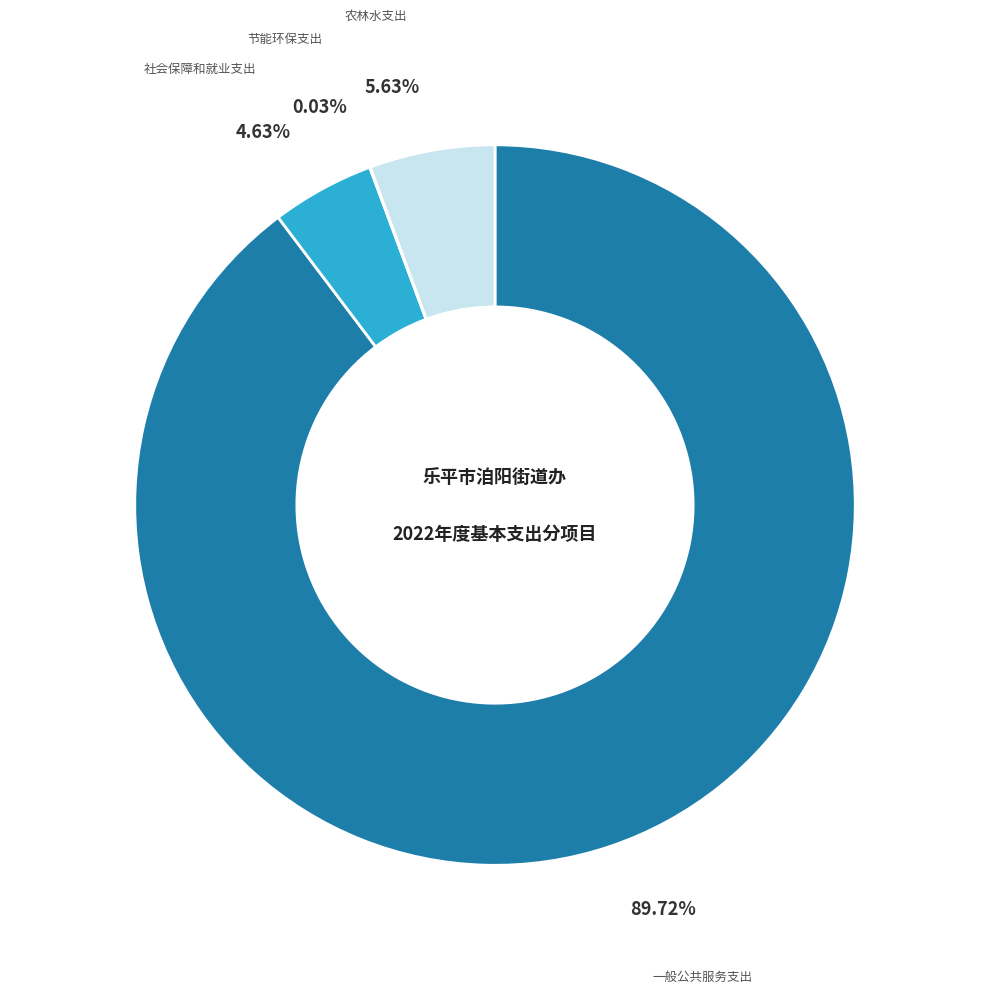

What is the smallest slice in the pie chart?

节能环保支出